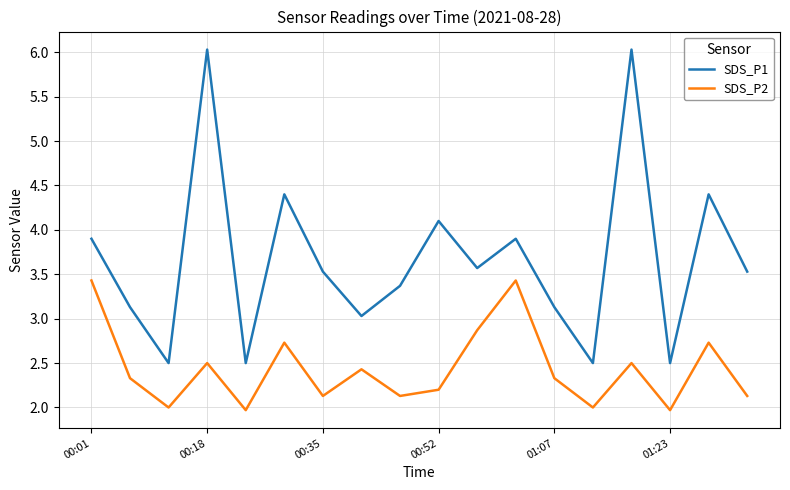

Reading left to right, extract all data points from this chart.

SDS_P1: 3.9	3.1	2.5	6.0	2.5	4.4	3.5	3.0	3.4	4.1	3.6	3.9	3.1	2.5	6.0	2.5	4.4	3.5
SDS_P2: 3.4	2.3	2.0	2.5	2.0	2.7	2.1	2.4	2.1	2.2	2.9	3.4	2.3	2.0	2.5	2.0	2.7	2.1